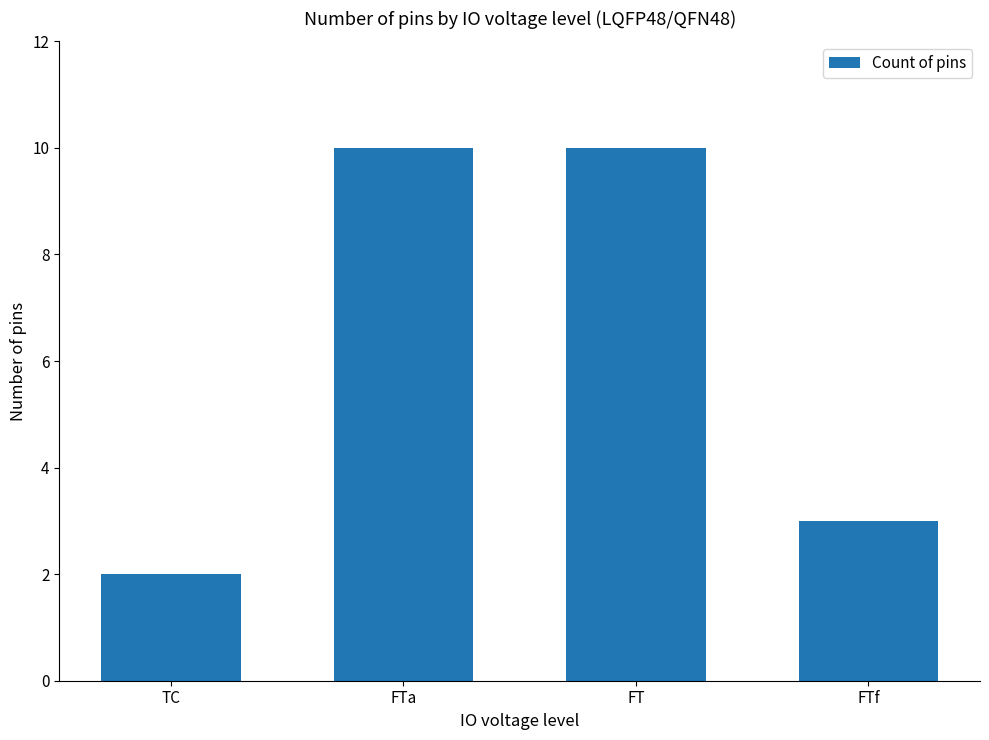

Between FT and FTf, which is larger?

FT